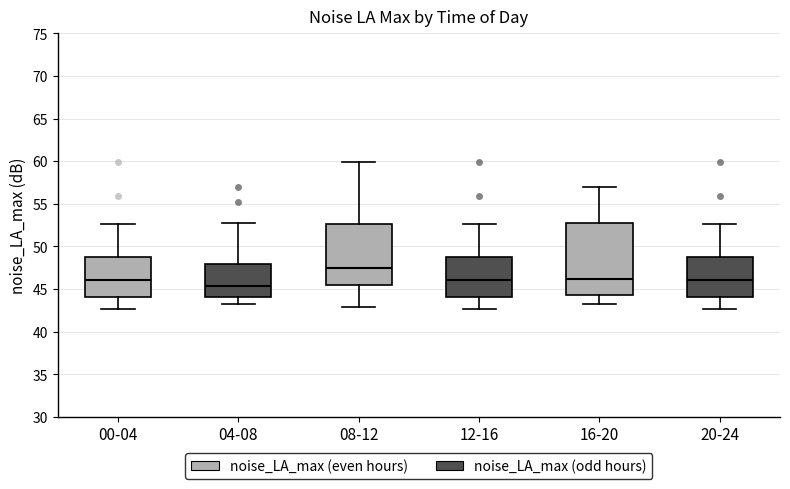

Reading left to right, read every box against the y-axis: the position of its median line, the range the box covers, and the ends of its whiskers. The values are not printed on the chart, so give them approximately, as read against the axis.

00-04: median 46.0, box 44.0 to 49.0, whiskers 42.5 to 52.5
04-08: median 45.5, box 44.0 to 48.0, whiskers 43.5 to 53.0
08-12: median 47.5, box 45.5 to 52.5, whiskers 43.0 to 60.0
12-16: median 46.0, box 44.0 to 49.0, whiskers 42.5 to 52.5
16-20: median 46.0, box 44.5 to 52.5, whiskers 43.5 to 57.0
20-24: median 46.0, box 44.0 to 49.0, whiskers 42.5 to 52.5